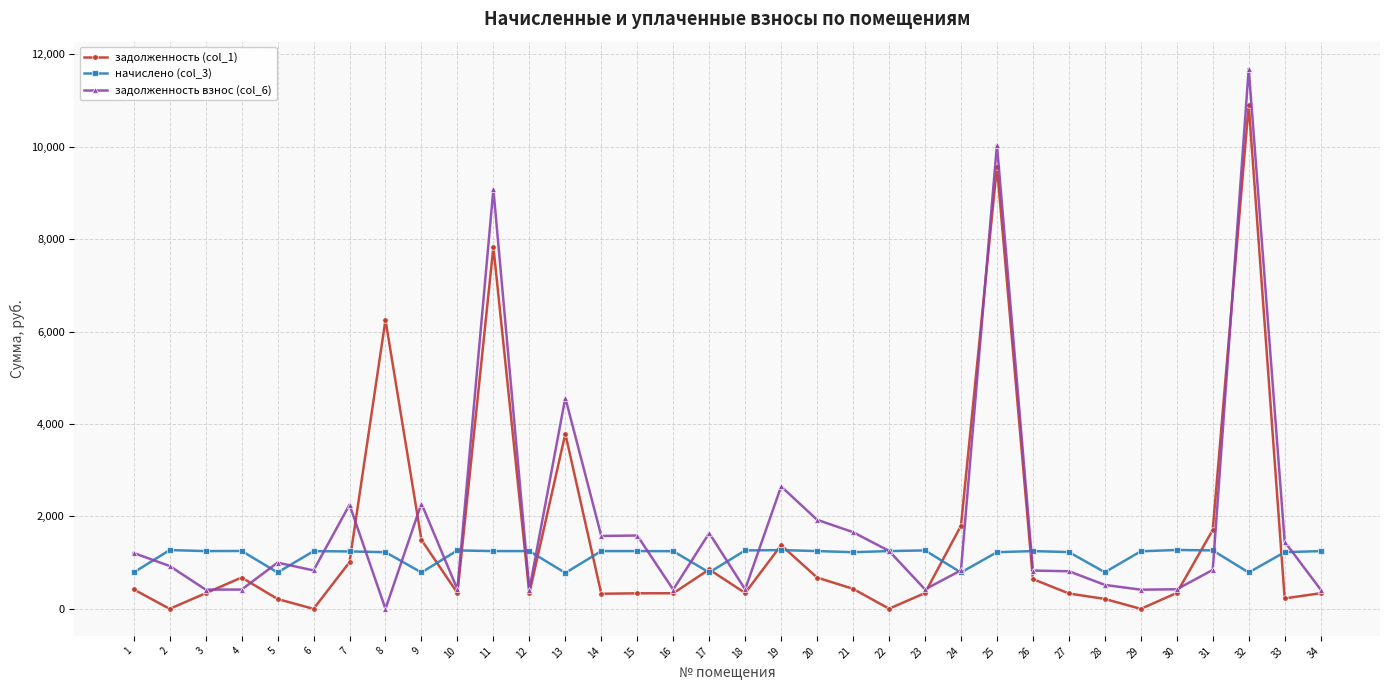

True or false: начислено (col_3) has more than 2 points higher than both neighbors.

True